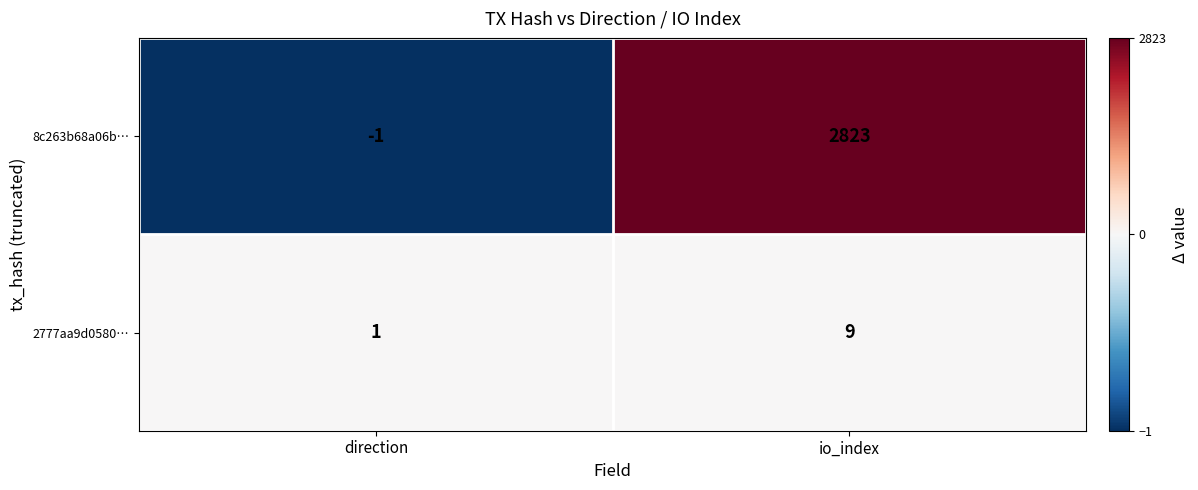

At which category does the chart reach its peak across all series?

io_index